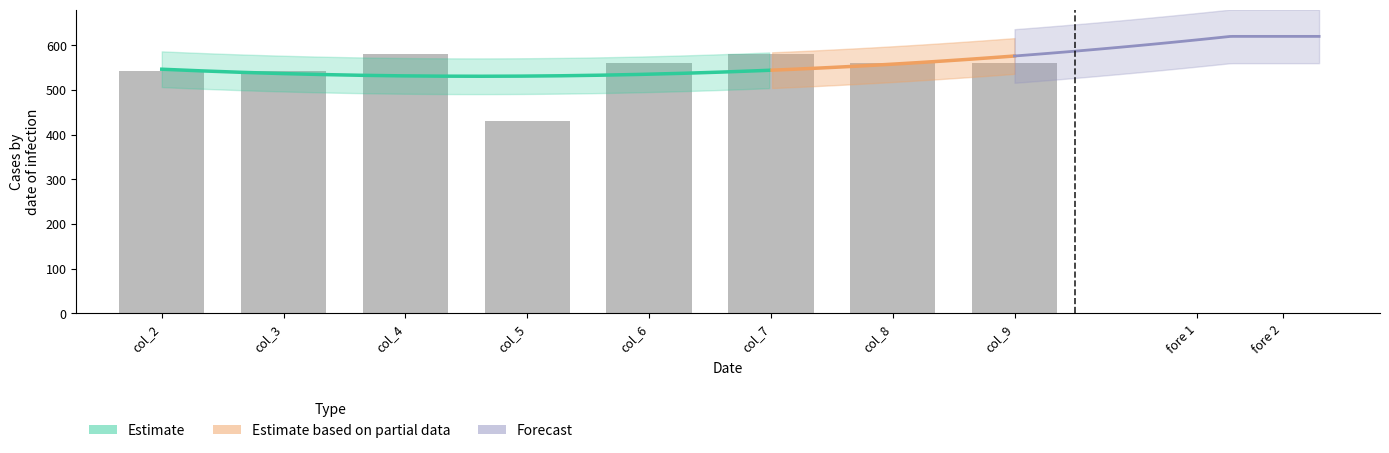

Is it true that the value at col_8 is 561.3?

True